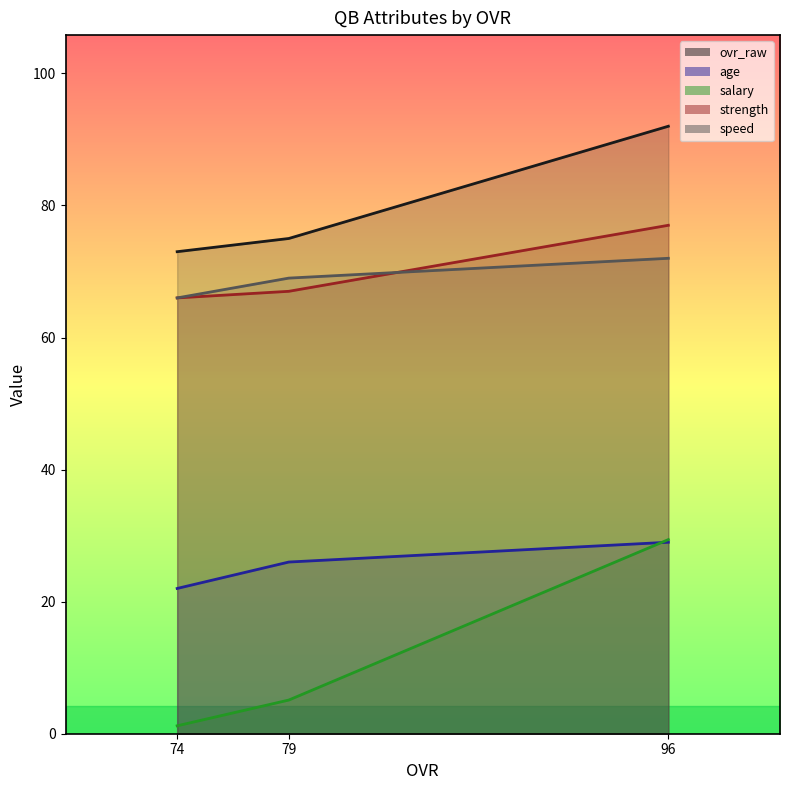

What is the smallest value displayed?

1.2